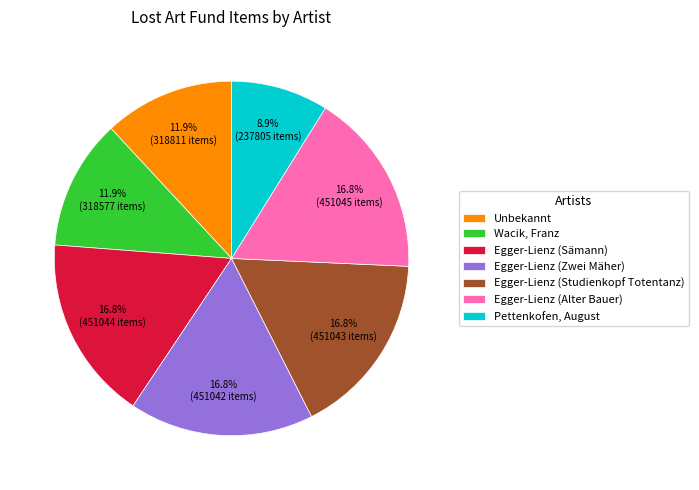

To the nearest percent, what is the difference between the largest and smallest slice percentages?

8%